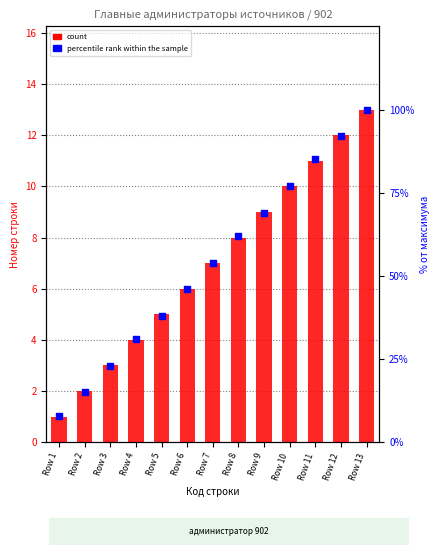

Which series has the largest total across all categories?

count